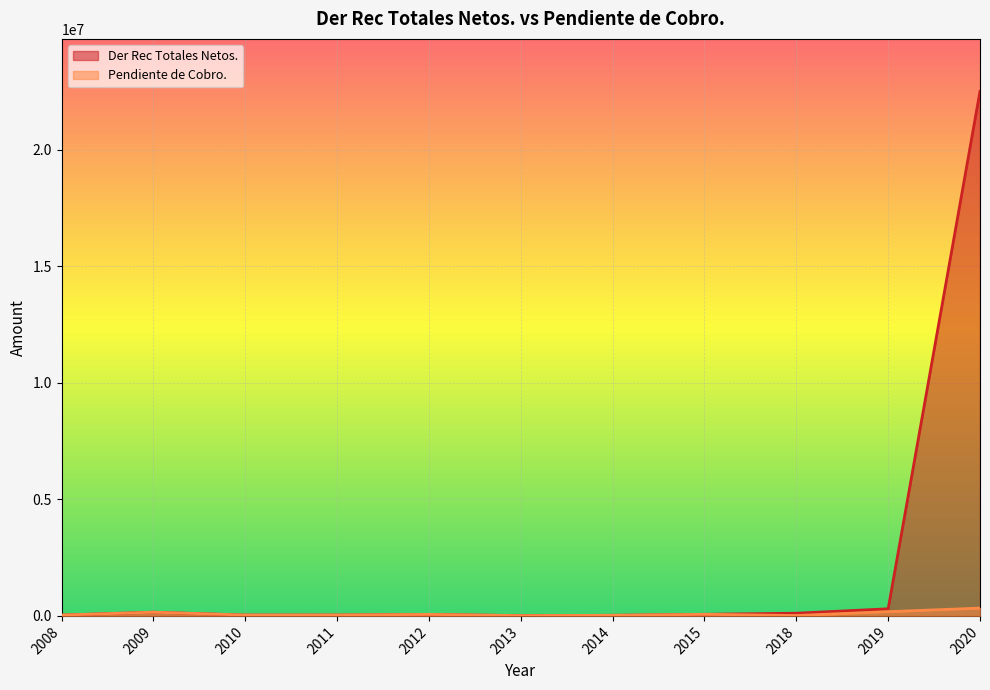

What is the value of the Der Rec Totales Netos. point at the 3rd from the left?

36800.0